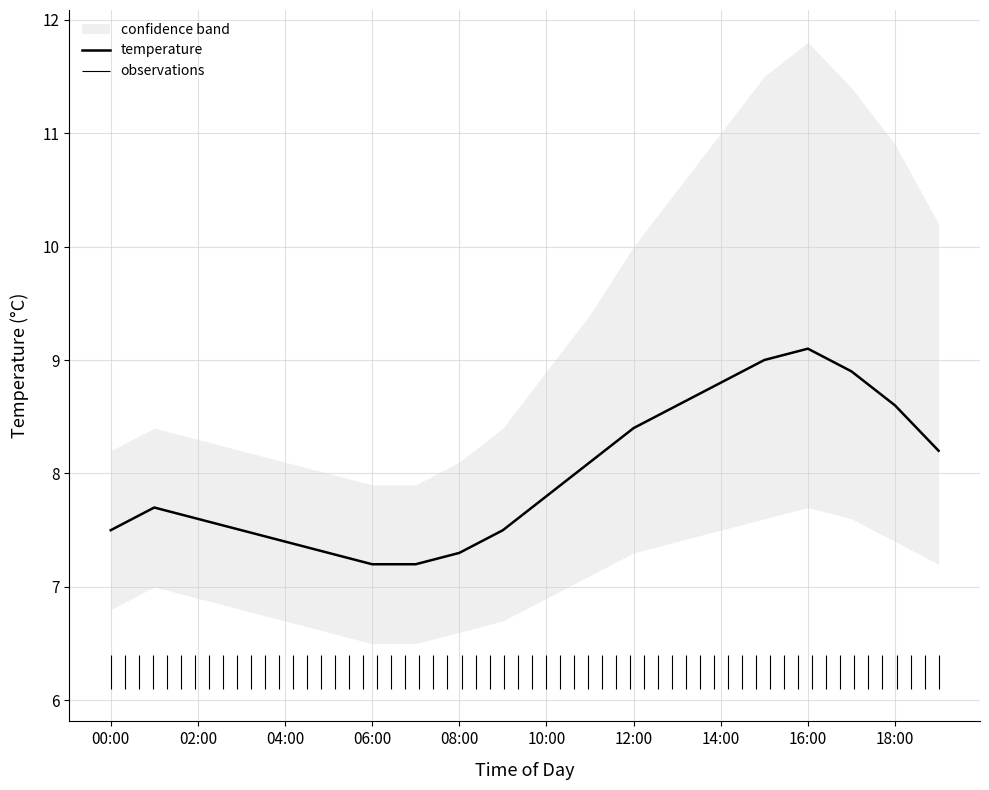

What is the value of the 13th point from the left?

8.4